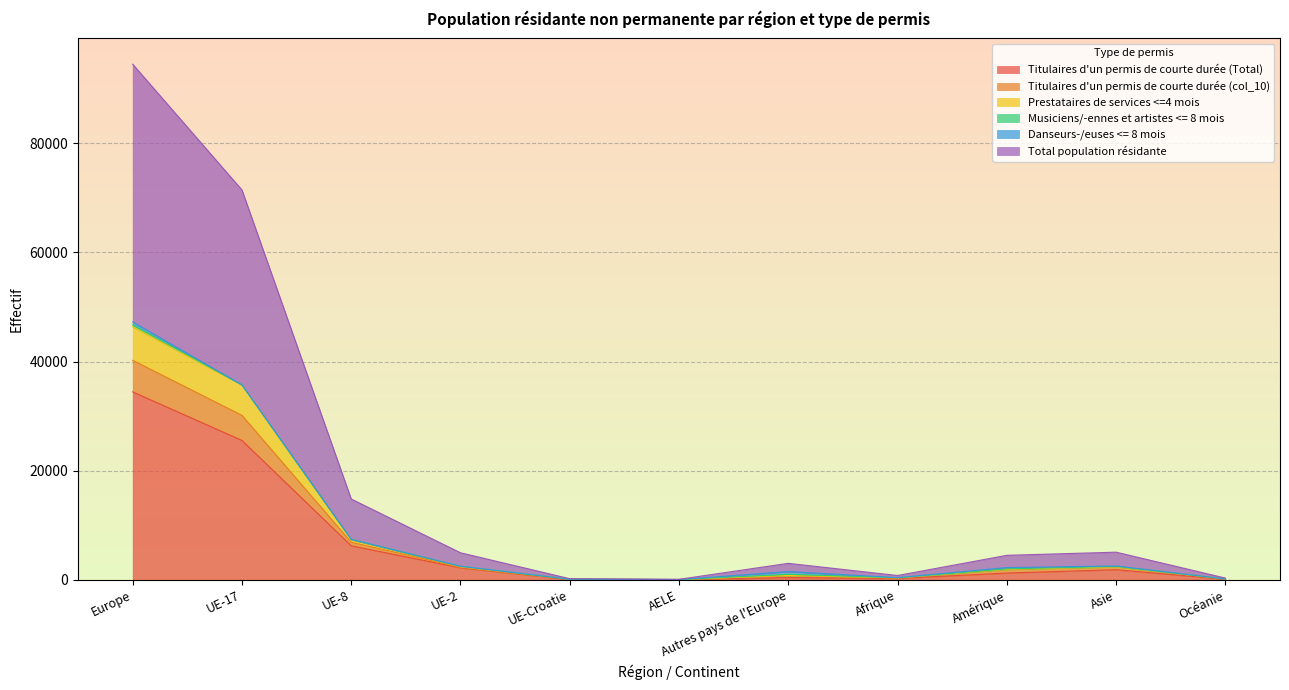

Is the value of Titulaires d'un permis de courte durée (Total) at UE-8 greater than the value of Titulaires d'un permis de courte durée (col_10) at UE-2?

Yes